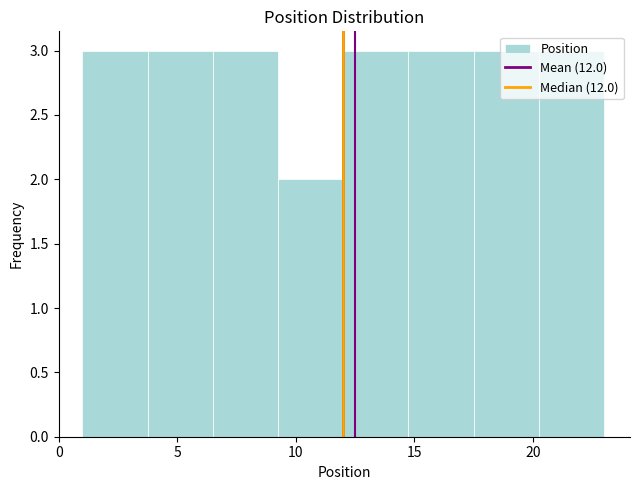

Reading left to right, list every bar in this chart as the range it spans on the x-axis followed by its height. Neither the bar edges nor the heights are printed on the chart, so give them approximately, as read against the axes.

1.00 to 3.75: 3
3.75 to 6.50: 3
6.50 to 9.25: 3
9.25 to 12.00: 2
12.00 to 14.75: 3
14.75 to 17.50: 3
17.50 to 20.25: 3
20.25 to 23.00: 3